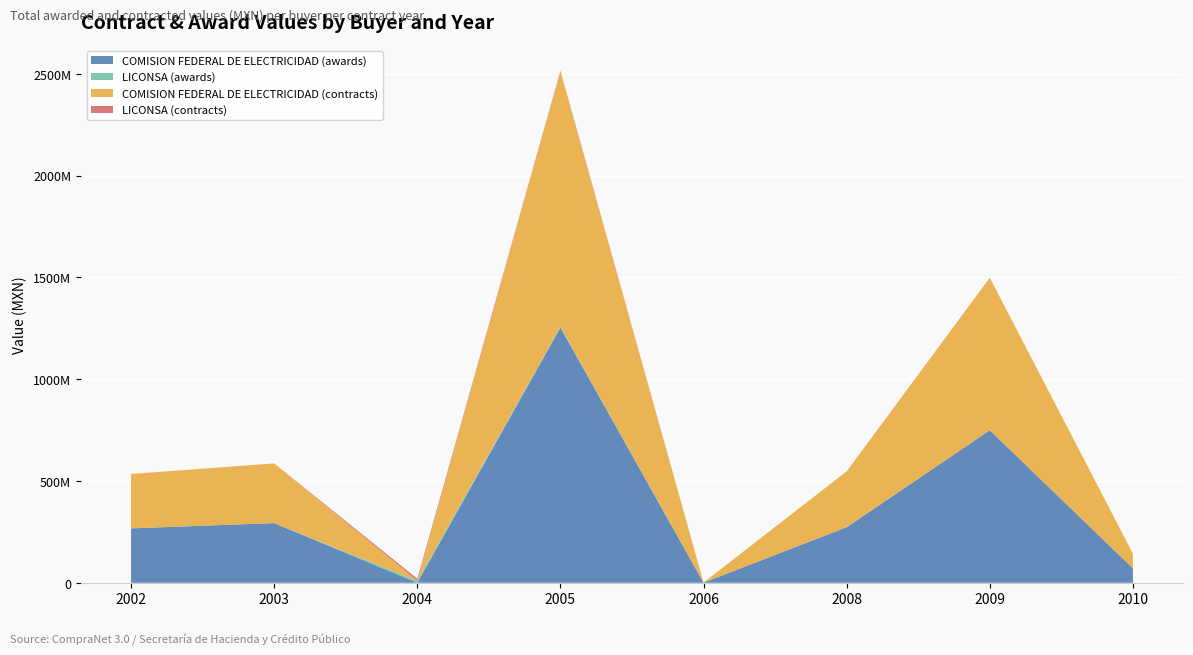

Reading left to right, transcribe all the data shown in this chart.

COMISION FEDERAL DE ELECTRICIDAD (awards): 2002=267316093.8	2003=293268112.8	2004=0.0	2005=1254016325.0	2006=622017.4	2008=273171388.0	2009=749456462.9	2010=71481600.0
LICONSA (awards): 2002=0.0	2003=0.0	2004=9773245.4	2005=3788128.8	2006=0.0	2008=495425.0	2009=0.0	2010=0.0
COMISION FEDERAL DE ELECTRICIDAD (contracts): 2002=267316093.8	2003=293268112.8	2004=146278.2	2005=1254016325.0	2006=622017.4	2008=273171388.0	2009=749456462.9	2010=71481600.0
LICONSA (contracts): 2002=0.0	2003=0.0	2004=9773245.4	2005=3788128.8	2006=0.0	2008=495425.0	2009=0.0	2010=0.0